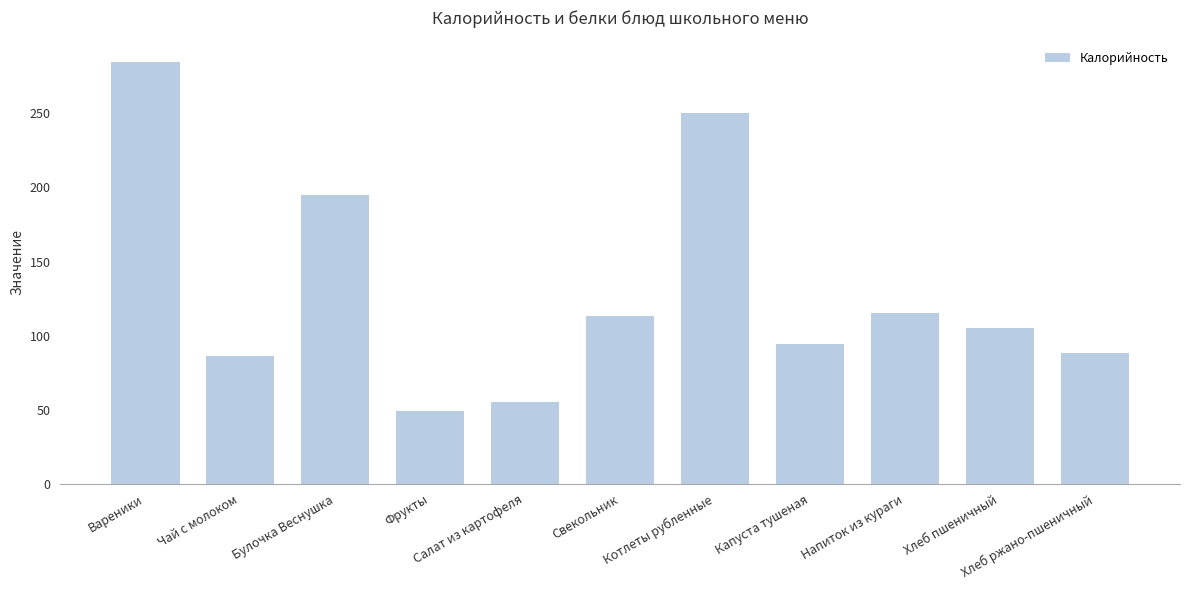

Reading left to right, what are all the values shown in this chart?

Вареники=285.0	Чай с молоком=86.4	Булочка Веснушка=195.0	Фрукты=49.0	Салат из картофеля=55.1	Свекольник=113.5	Котлеты рубленные=250.3	Капуста тушеная=94.7	Напиток из кураги=115.5	Хлеб пшеничный=105.5	Хлеб ржано-пшеничный=88.0